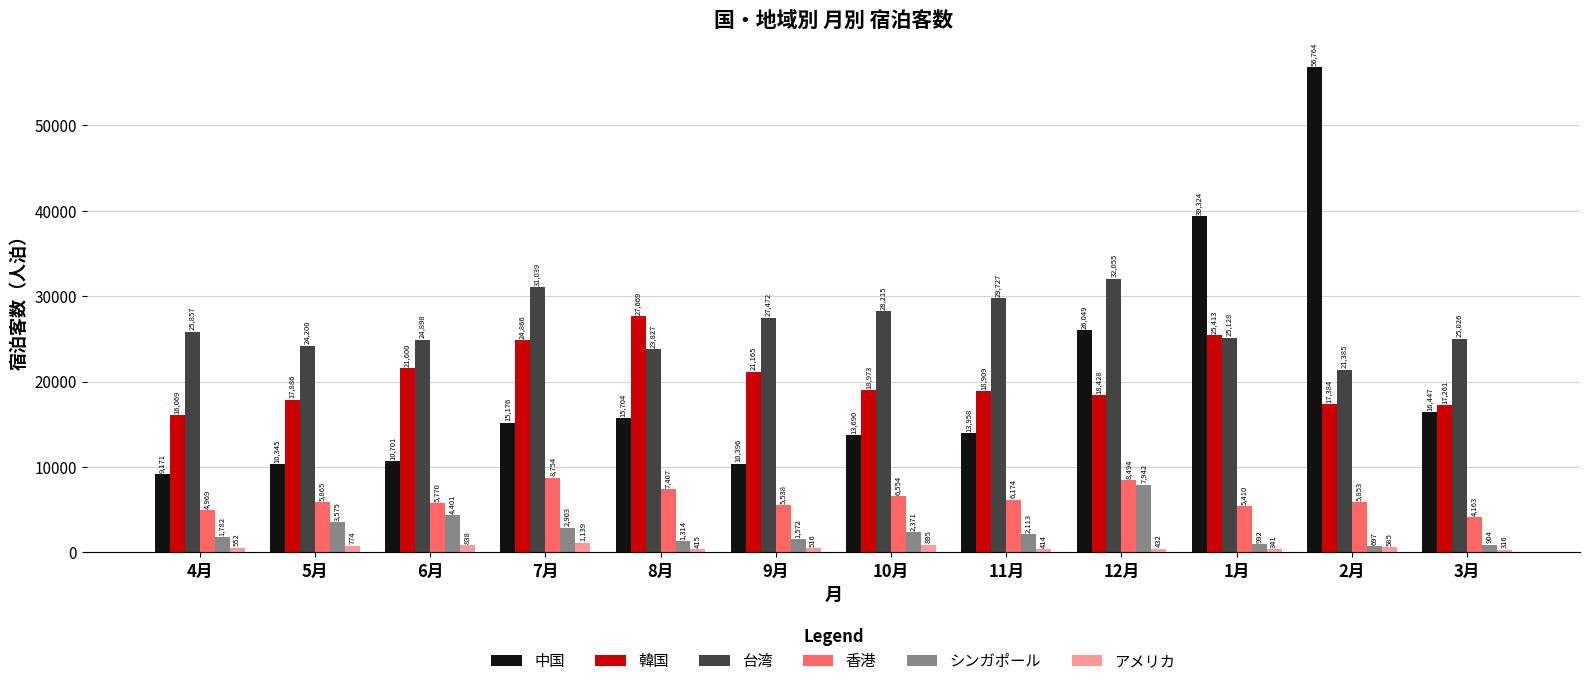

What value does the 香港 series have at 12月, to the nearest 100?

8500